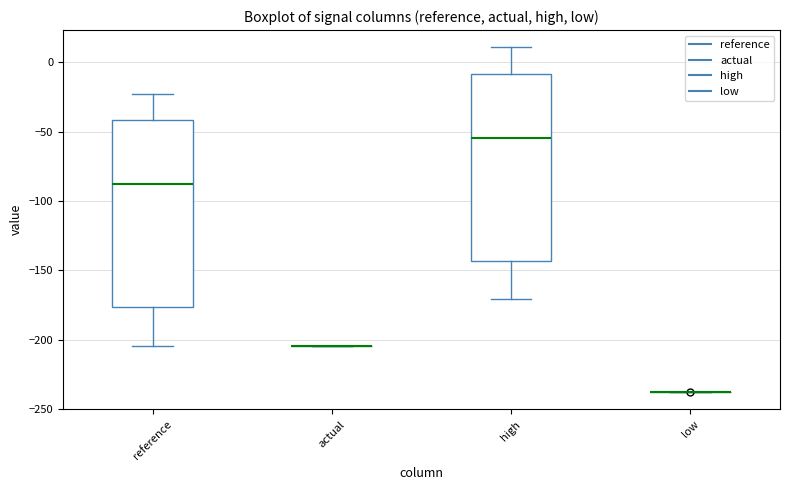

Reading left to right, transcribe this box plot: for each box, give where its median line is, the range the box spans, and where its two whiskers end, as read against the y-axis. The values are not printed on the chart, so give them approximately, as read against the axis.

reference: median -90, box -175 to -40, whiskers -205 to -25
actual: box collapsed to a line at -205, whiskers -205 to -205
high: median -55, box -145 to -10, whiskers -170 to 10
low: box collapsed to a line at -240, whiskers -240 to -240